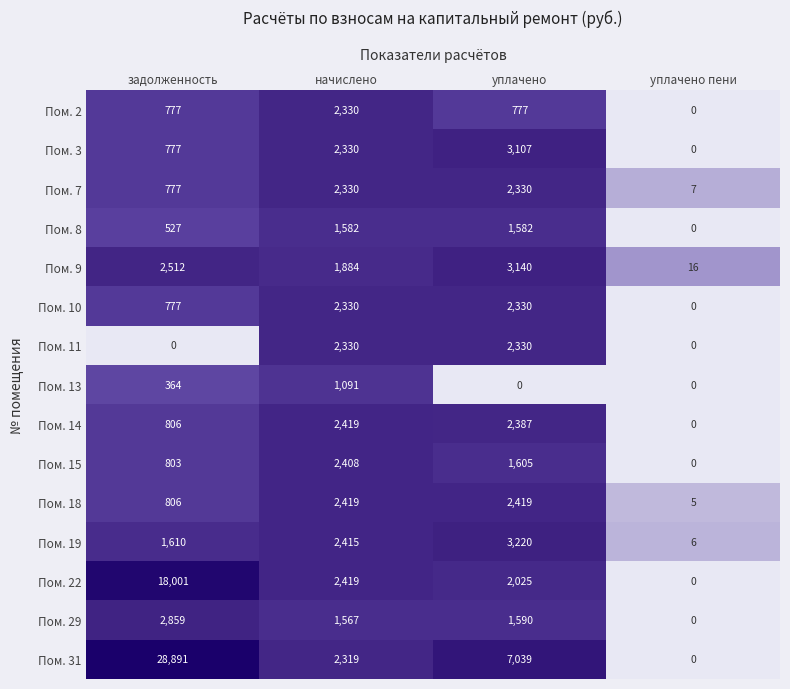

True or false: Пом. 31 has a value of 1231 at начислено.

False